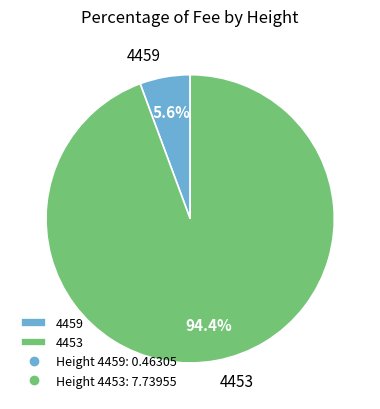

To the nearest percent, what portion does 4453 represent?

94%